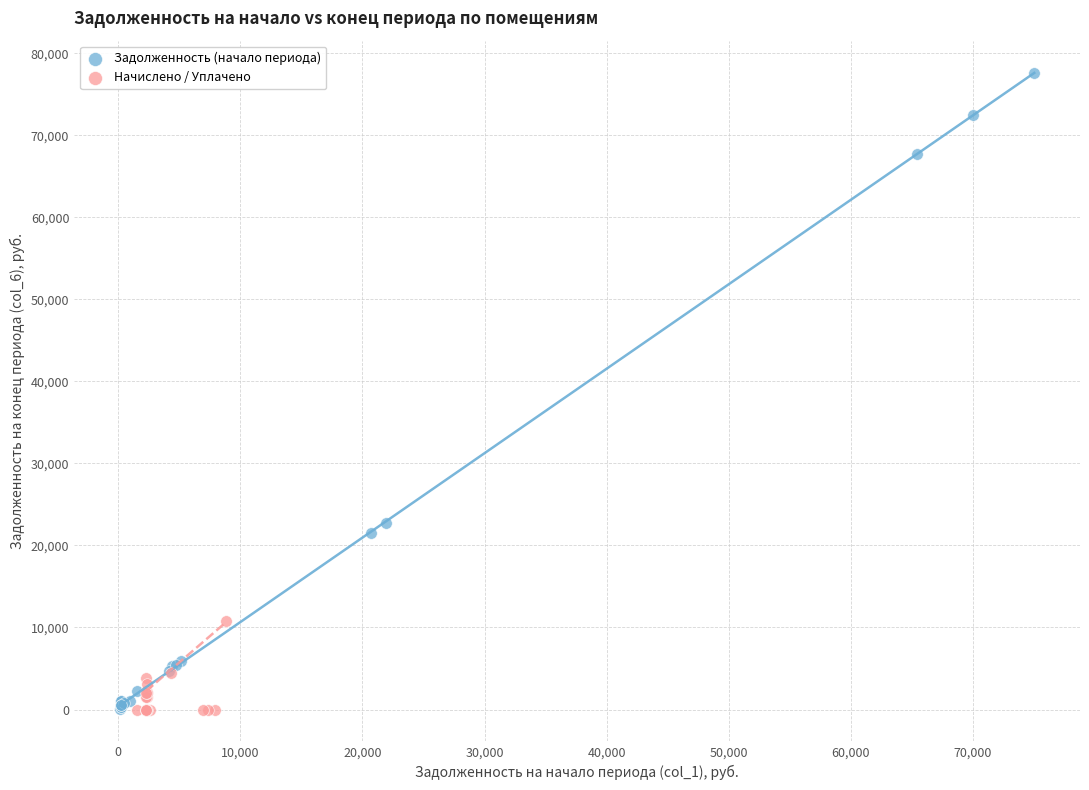

Which series has the widest spread of Y values?

Задолженность (начало периода)